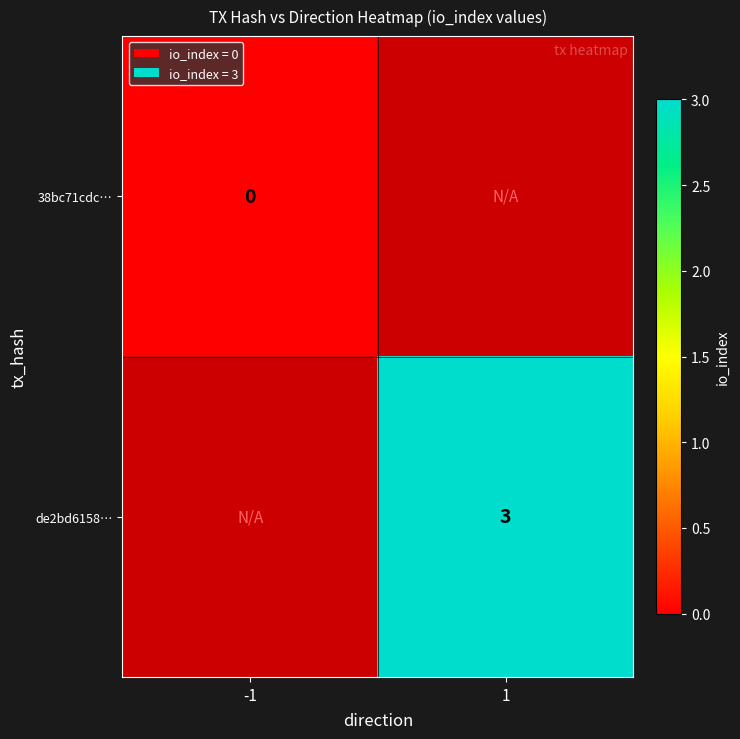

The de2bd6158… series shows 3 at 1. True or false?

True